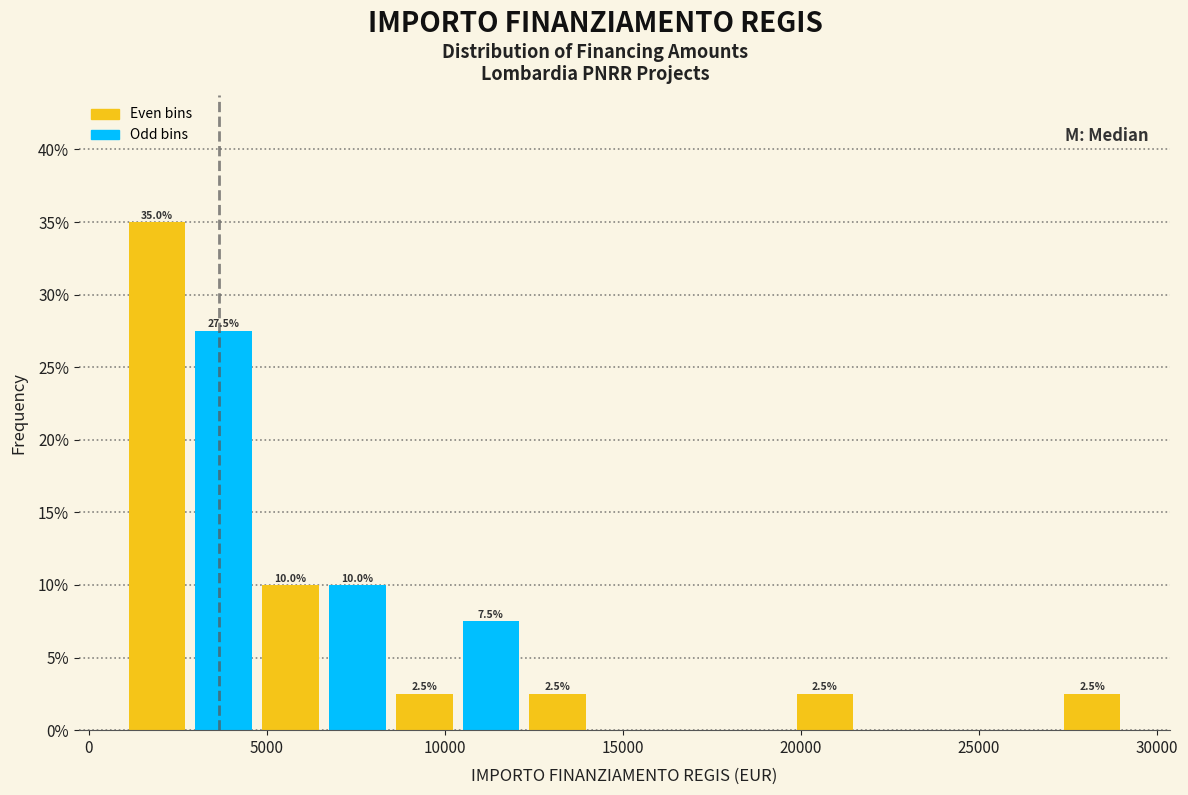

Around what value on the x-axis is the tallest bar? Give the approximate position of its centre, as read against the axis.

2000